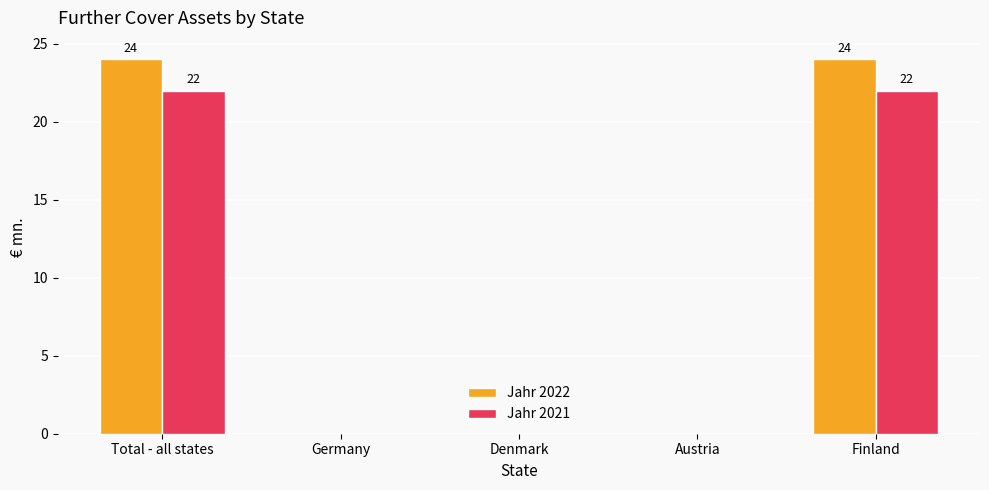

Is the value of Jahr 2021 at Germany greater than the value of Jahr 2022 at Finland?

No